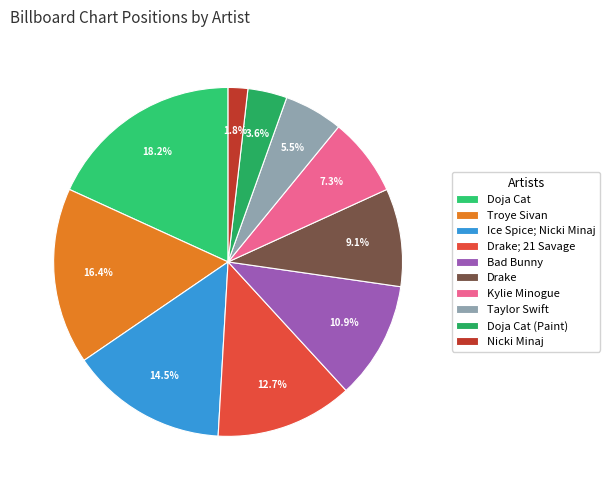

What is the largest slice in the pie chart?

Doja Cat